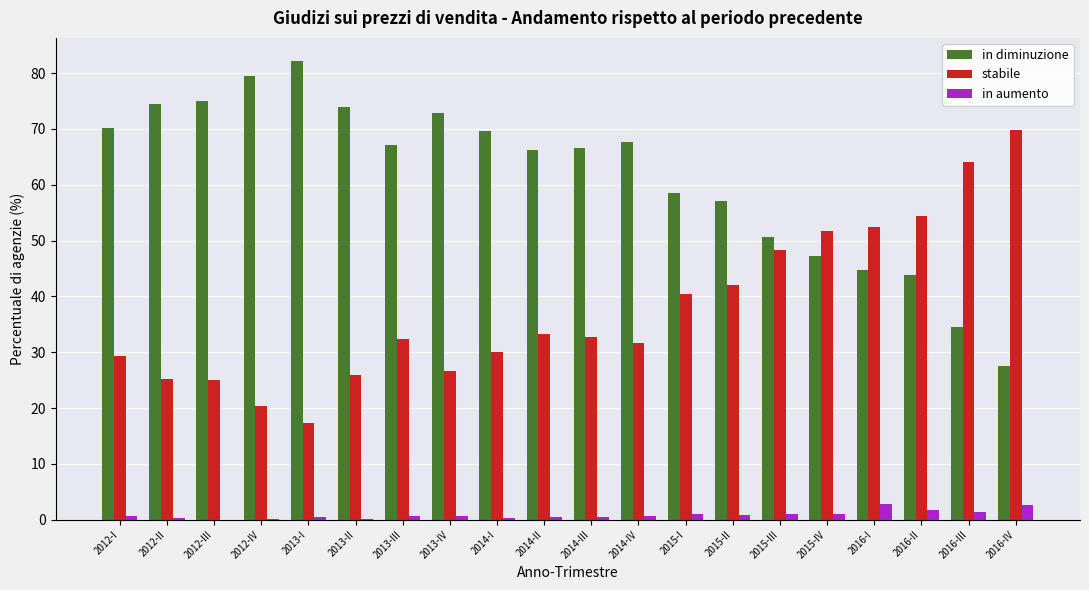

The value of stabile at 2012-IV is 20.4. True or false?

True